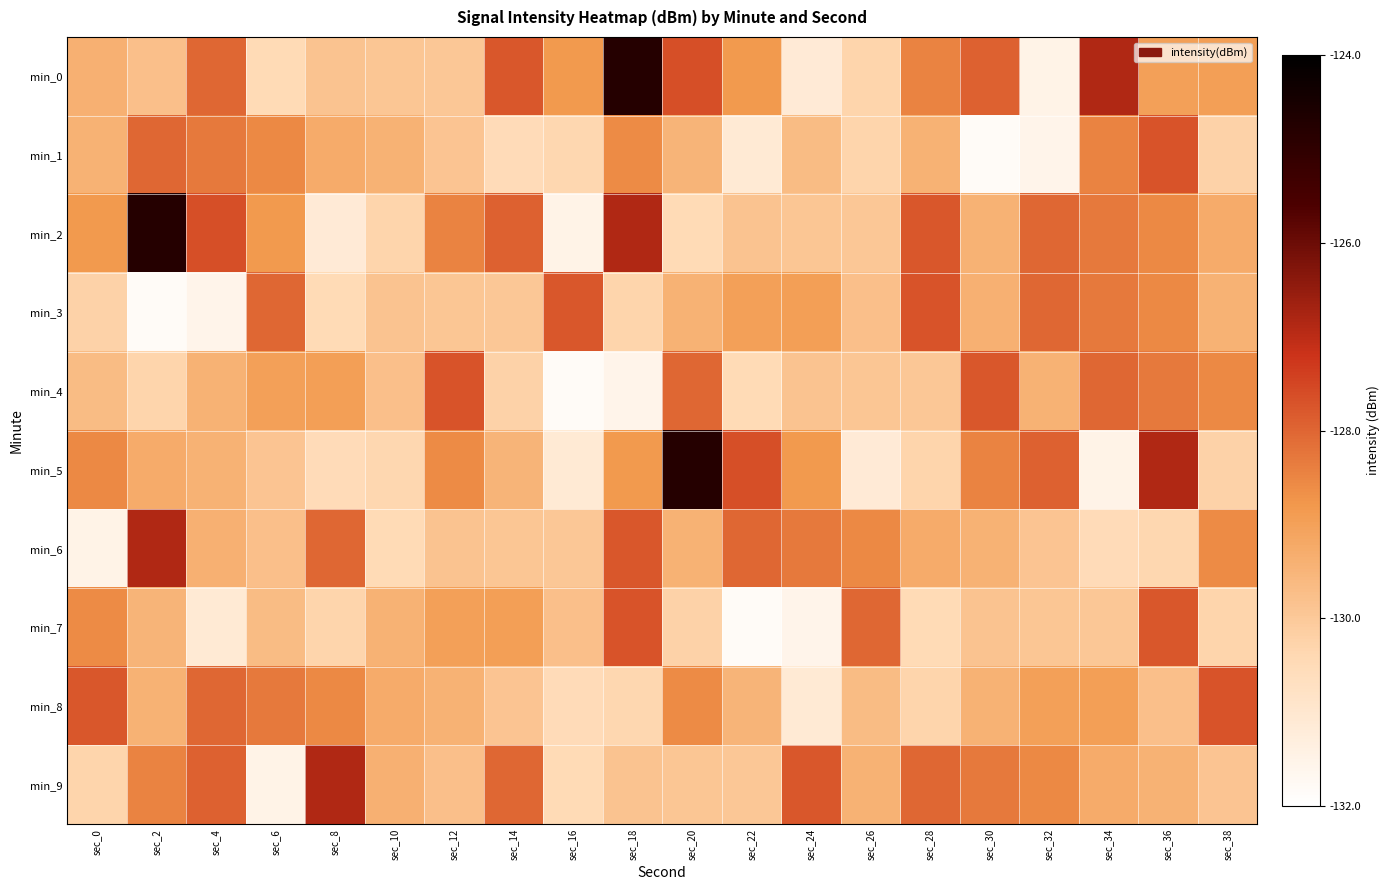

What is the smallest value displayed?

-131.8